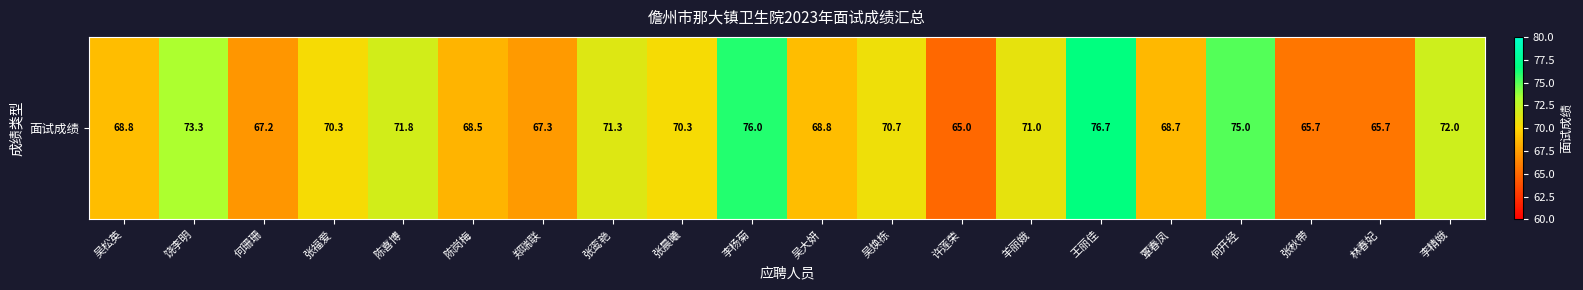

What is the minimum value shown in the chart?

65.0